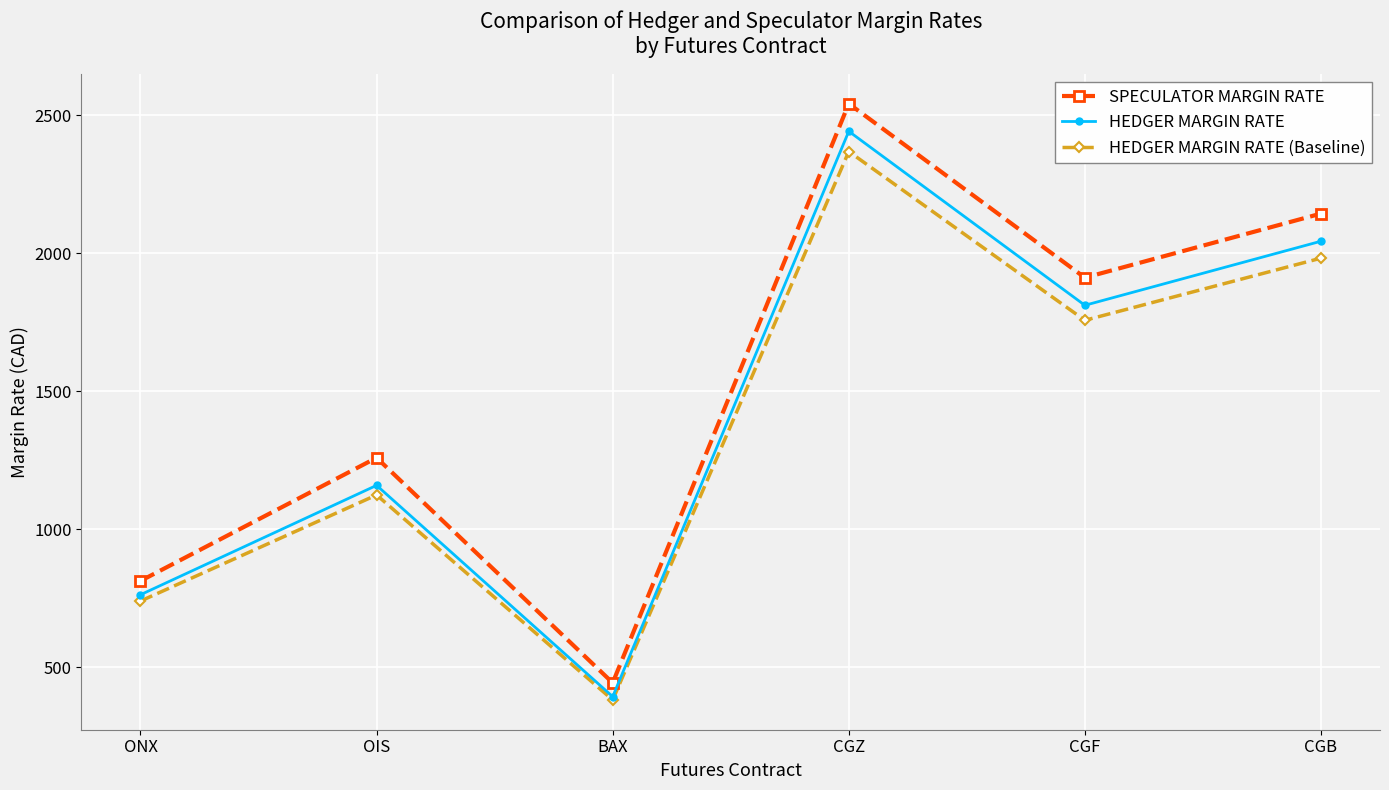

What is the difference between the highest and lowest values at ONX?

72.9